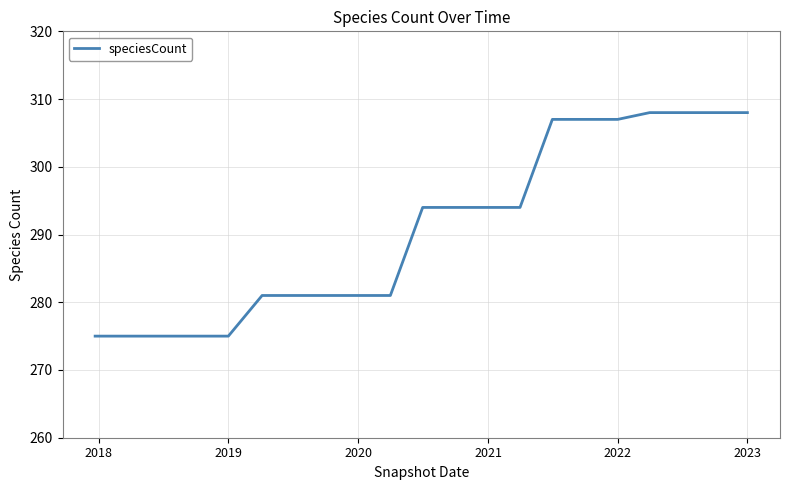

What is the smallest value displayed?

275